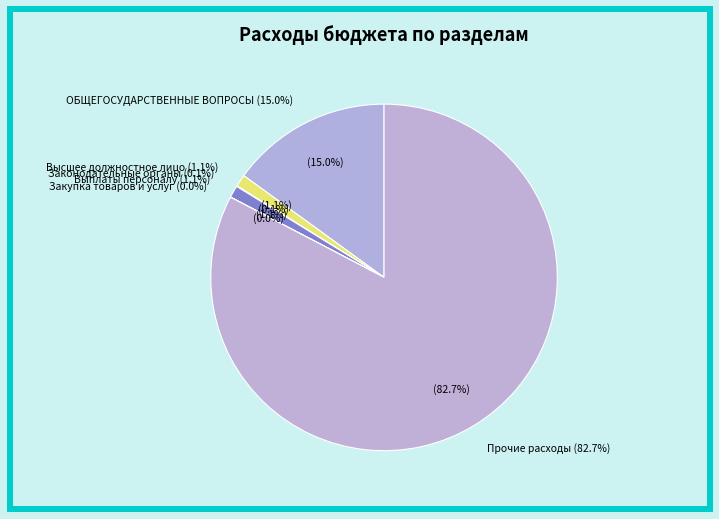

Is it true that Расходы на выплаты персоналу is 1% of the pie?

True